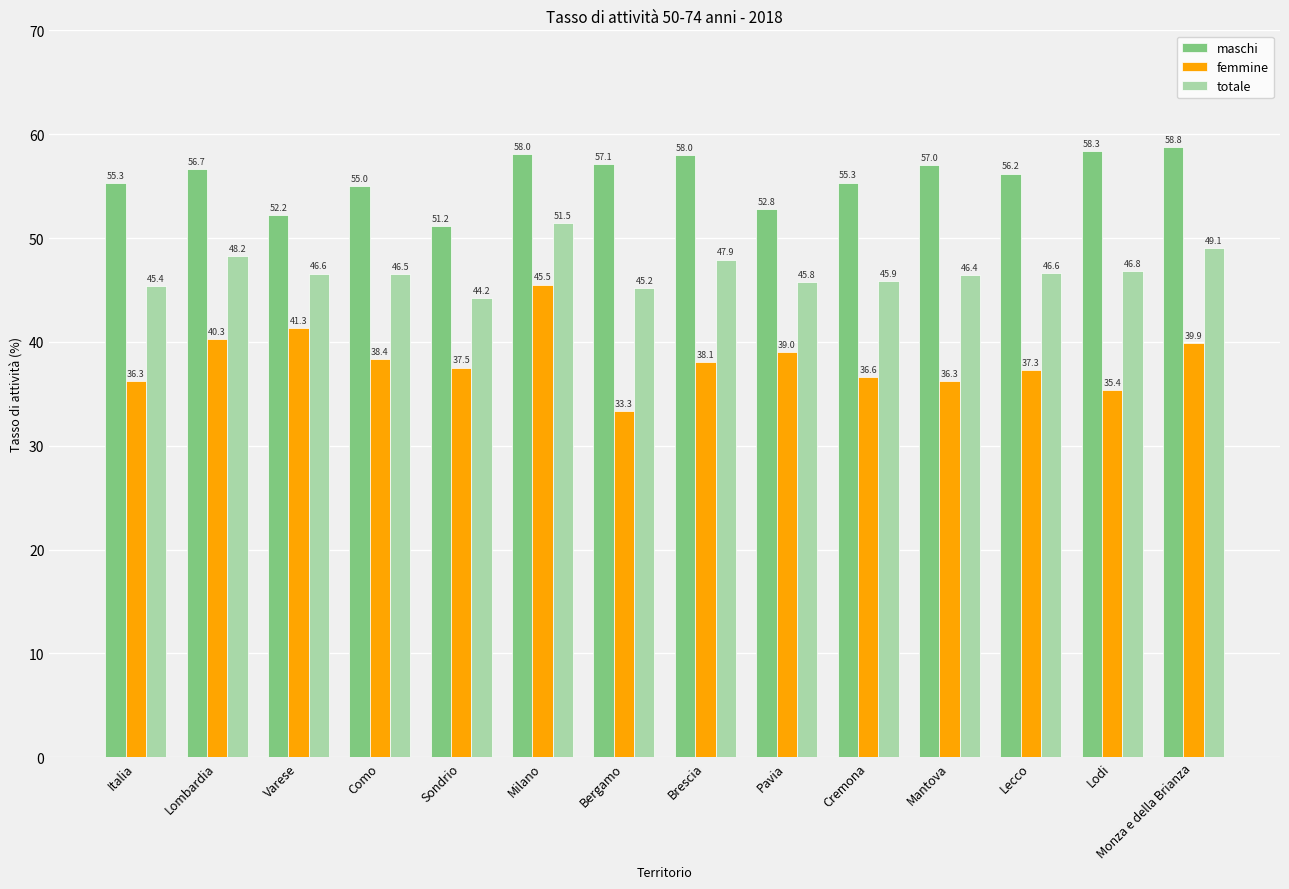

What is the difference between the totale values at Pavia and Bergamo?

0.6